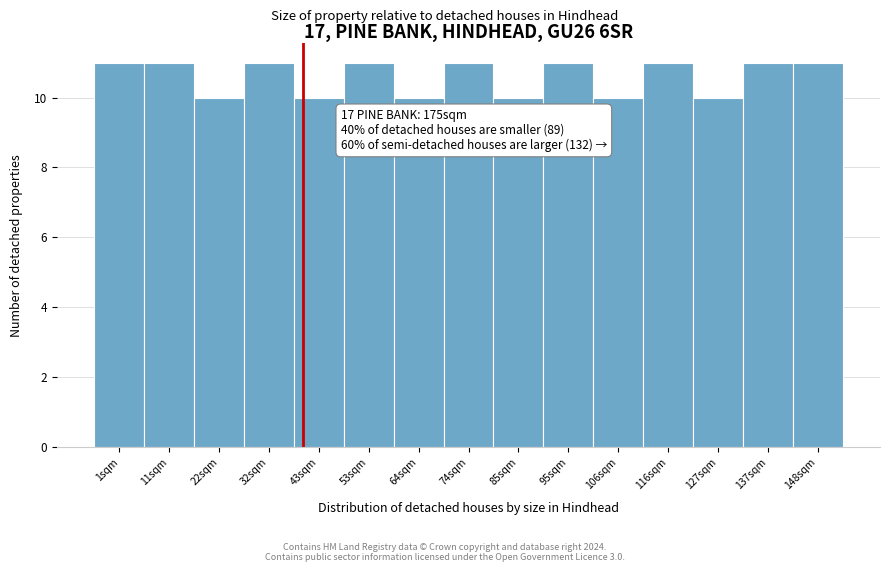

Reading left to right, transcribe all the data shown in this chart.

1sqm=11	11sqm=11	22sqm=10	32sqm=11	43sqm=10	53sqm=11	64sqm=10	74sqm=11	85sqm=10	95sqm=11	106sqm=10	116sqm=11	127sqm=10	137sqm=11	148sqm=11